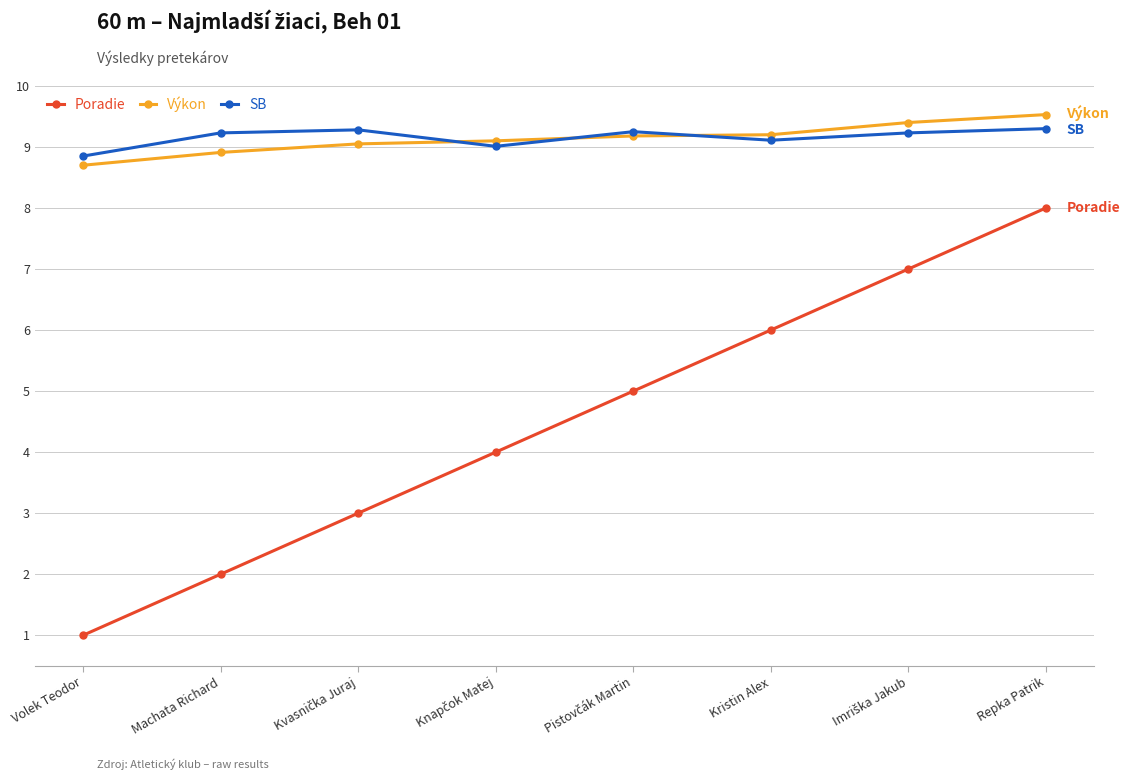

True or false: Poradie has more than 0 points higher than both neighbors.

False